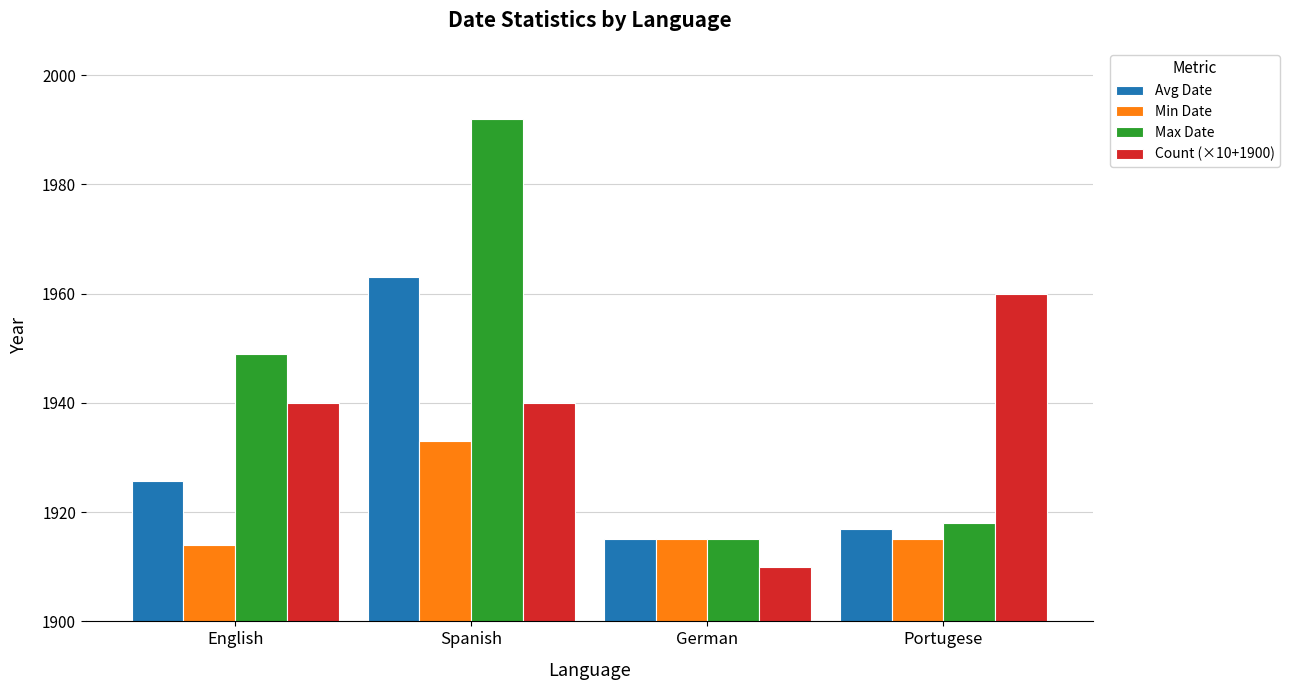

Rank the series by their maximum value, from lowest to highest.

Min Date, Count (×10+1900), Avg Date, Max Date